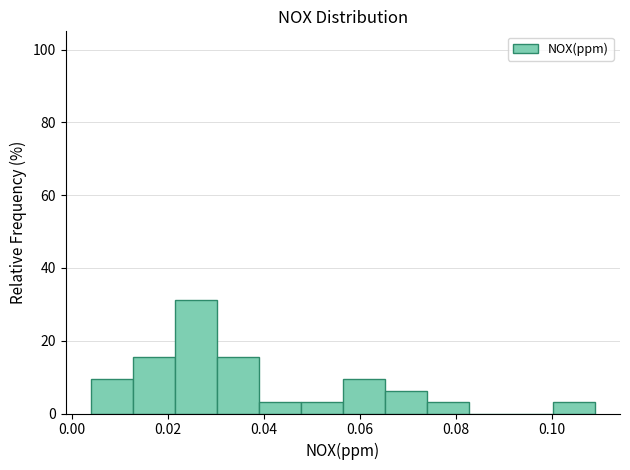

How tall is the bar that spans 0.056 to 0.066 on the x-axis? Neither the bar edges nor the heights are printed on the chart, so give them approximately, as read against the axes.

10